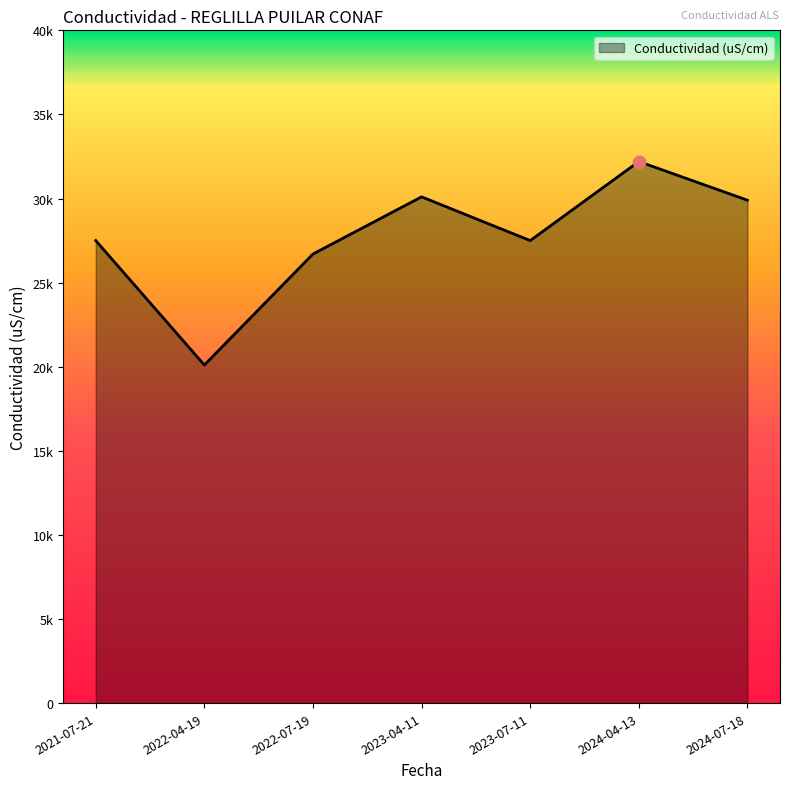

Which has a higher value, 2021-07-21 or 2023-04-11?

2023-04-11